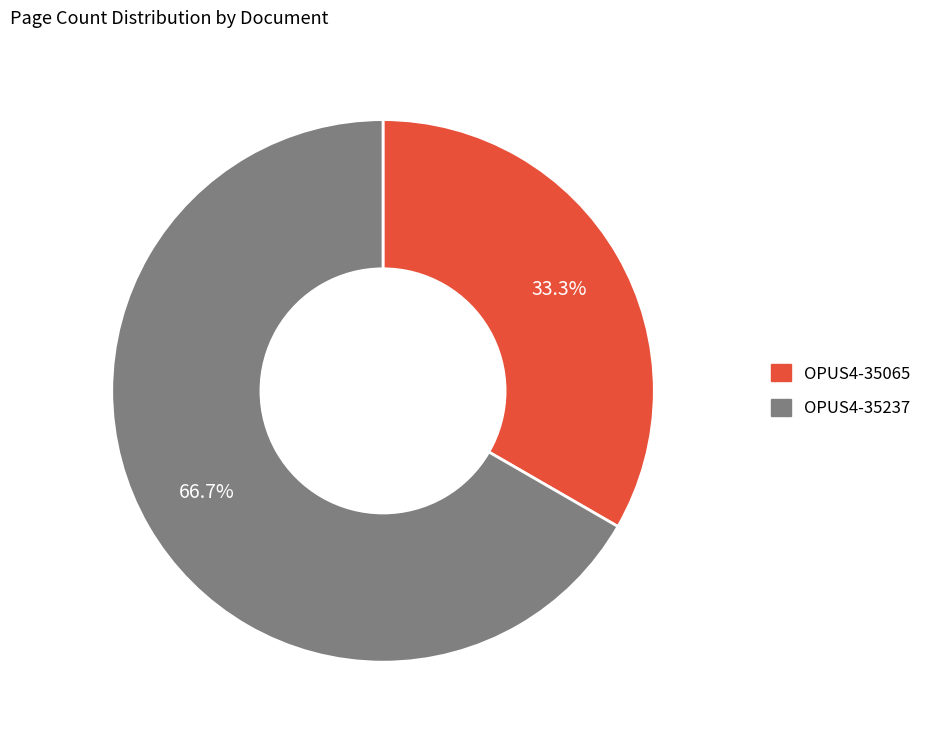

What is the largest slice in the pie chart?

OPUS4-35237